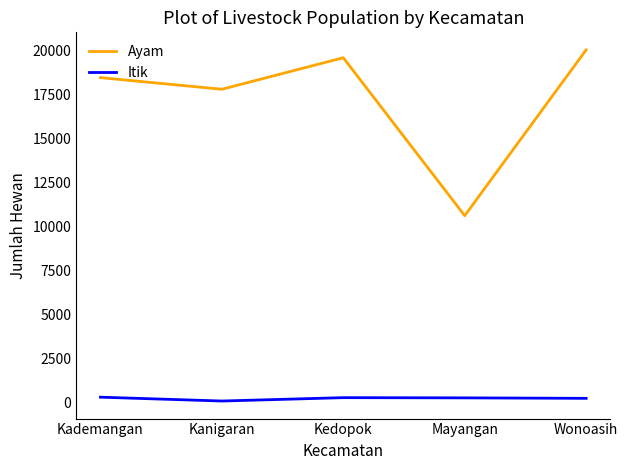

Which series has the widest spread of values?

Ayam